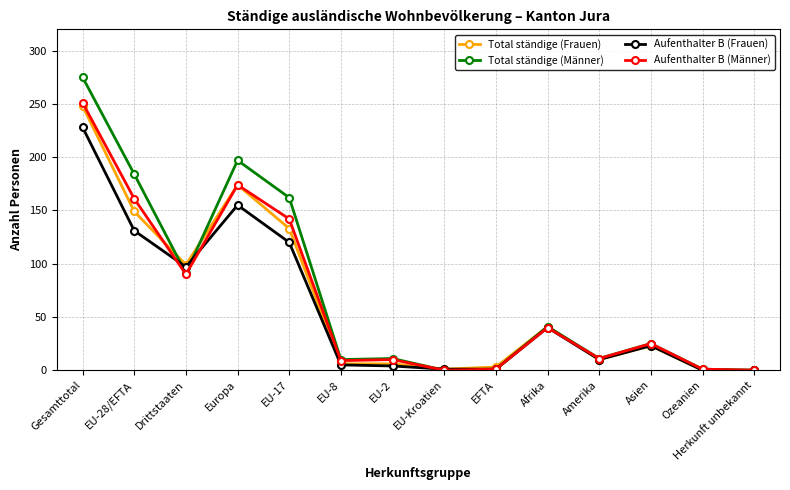

What is the difference between the maximum and minimum values in the Aufenthalter B (Frauen) series?

228